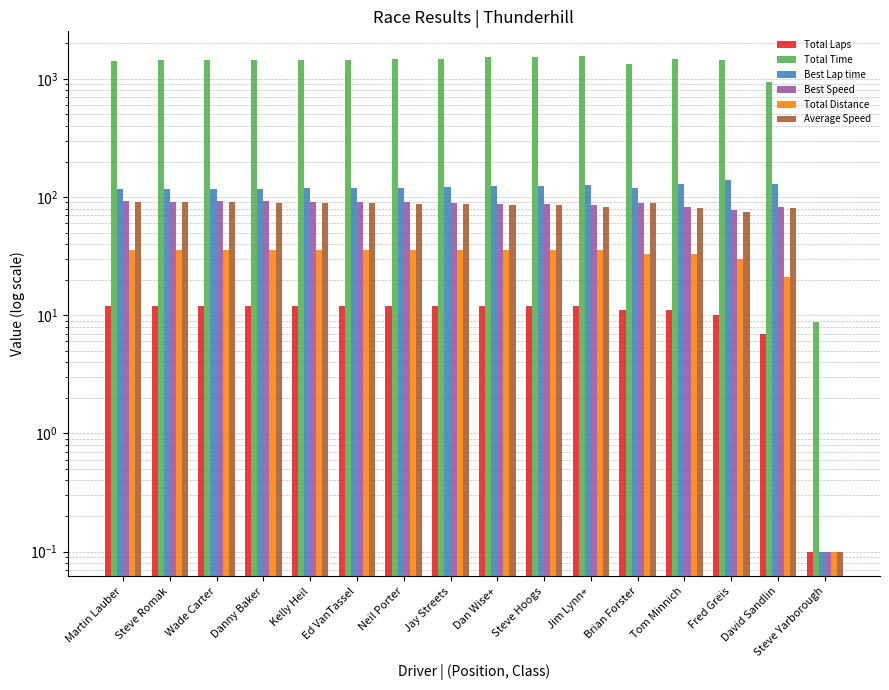

Which series has the widest spread of values?

Total Time